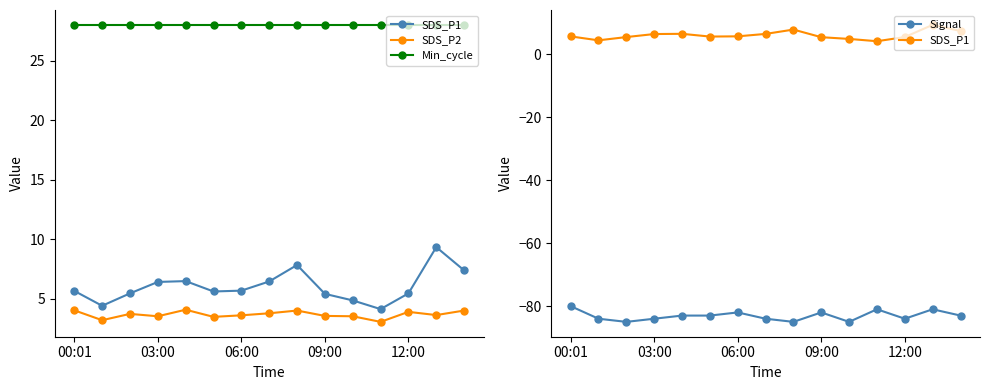

Does the chart have visible grid lines?

No